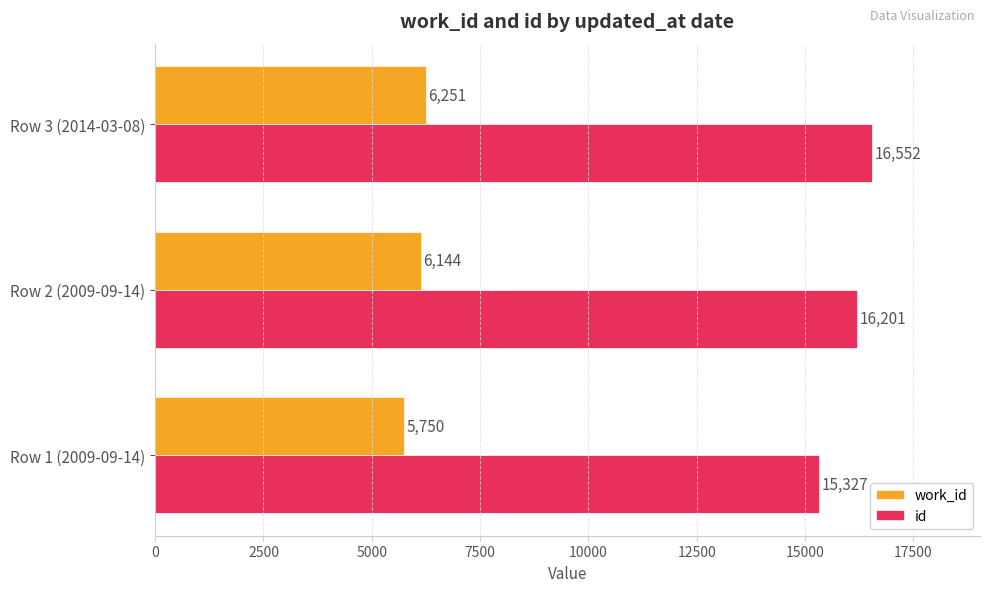

Is the value of id at Row 3 (2014-03-08) greater than the value of work_id at Row 2 (2009-09-14)?

Yes